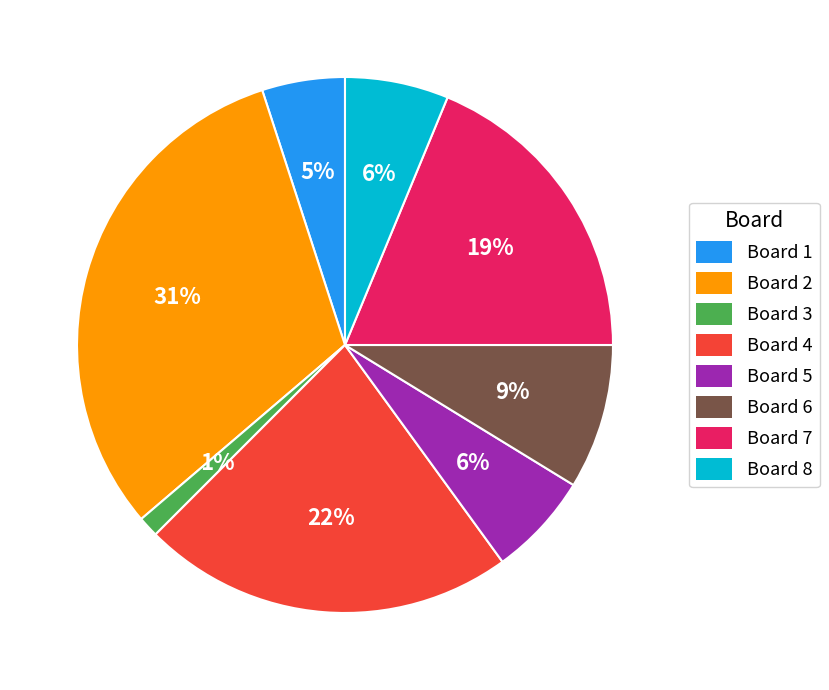

To the nearest percent, what is the average slice percentage?

12%